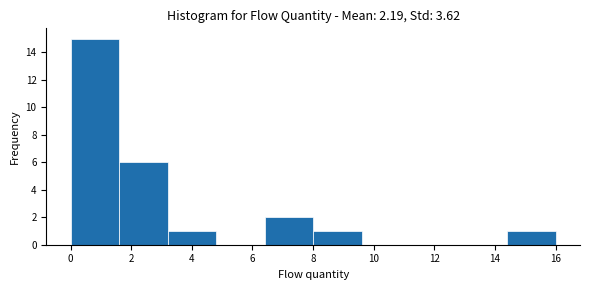

Reading left to right, transcribe this chart: for each bar, give the range it covers on the x-axis and its height. The values are not printed on the chart, so give them approximately, as read against the axis.

0.0 to 1.6: 15
1.6 to 3.2: 6
3.2 to 4.8: 1
4.8 to 6.4: 0
6.4 to 8.0: 2
8.0 to 9.6: 1
9.6 to 11.2: 0
11.2 to 12.8: 0
12.8 to 14.4: 0
14.4 to 16.0: 1